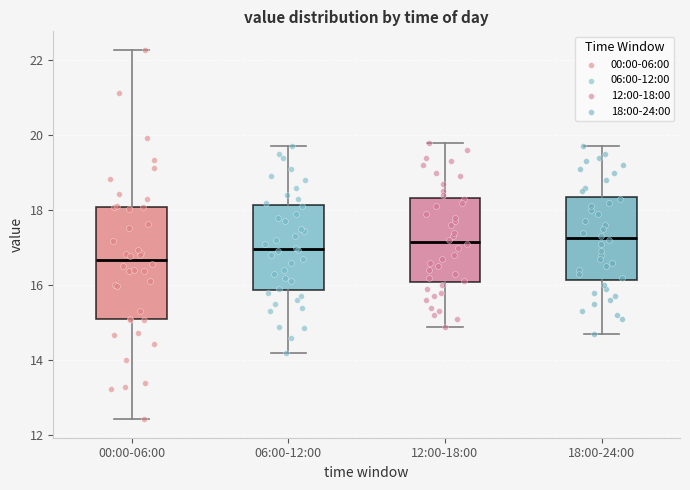

Where does the lower whisker of the box for 18:00-24:00 end on the y-axis? The values are not printed on the chart, so give them approximately, as read against the axis.

14.8